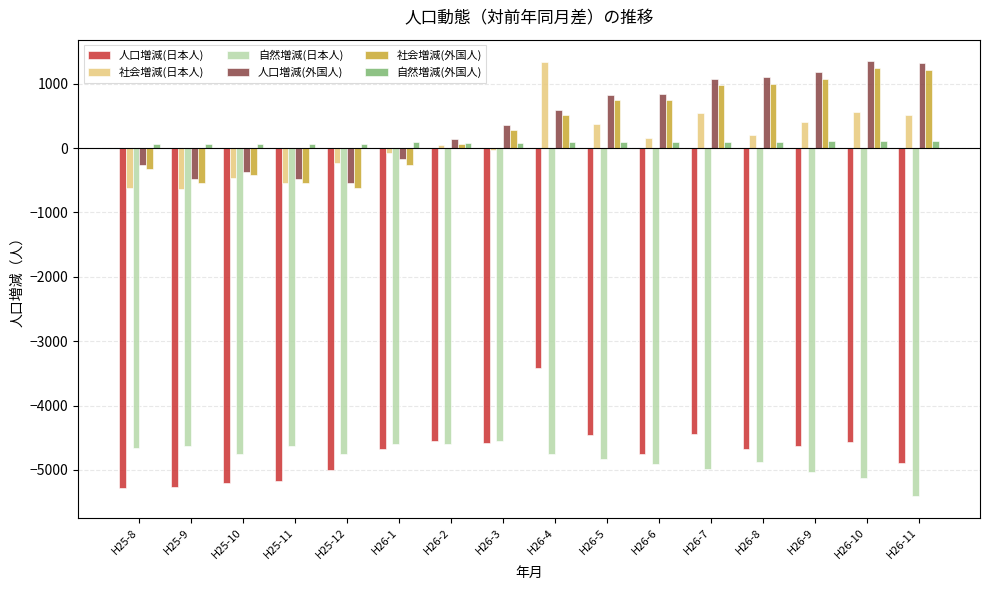

Is the value of 社会増減(日本人) at H25-12 greater than the value of 人口増減(日本人) at H26-3?

Yes